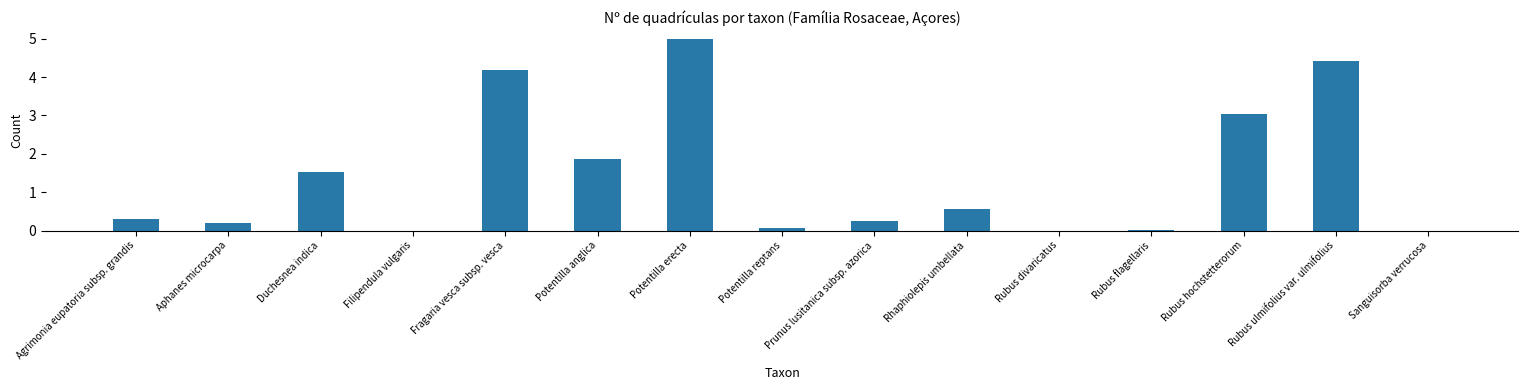

True or false: the data shows 0.2 at Aphanes microcarpa.

True